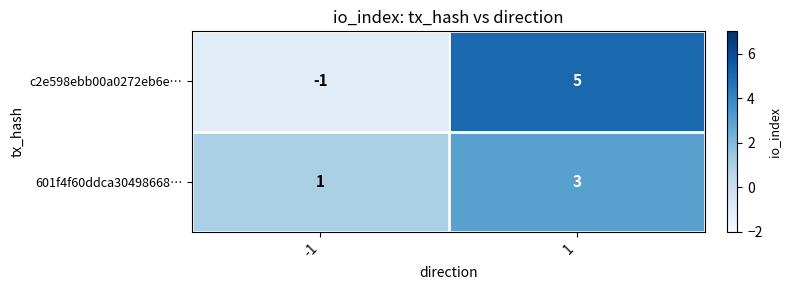

The value of c2e598ebb00a0272eb6e… at 1 is 7. True or false?

False